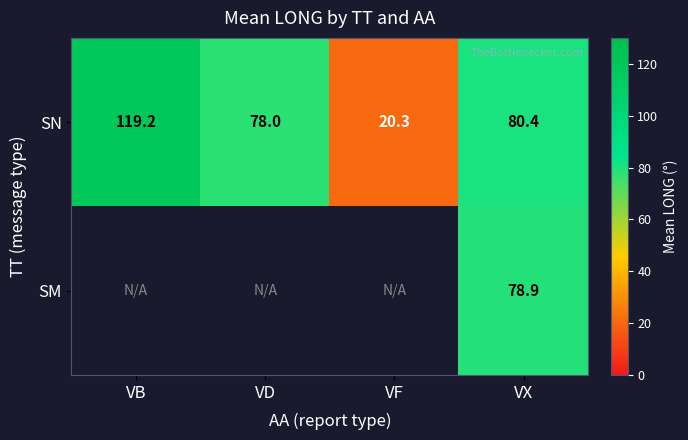

Which category has the lowest value across all series?

VF